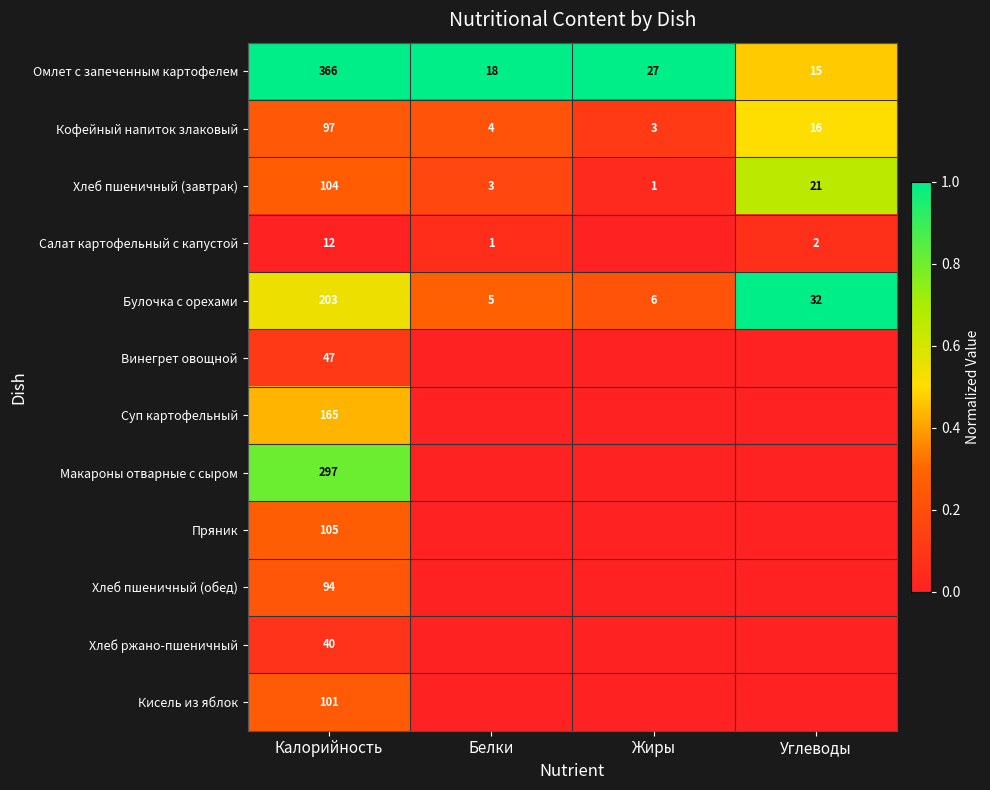

The Булочка с орехами series shows 0.2 at Белки. True or false?

False